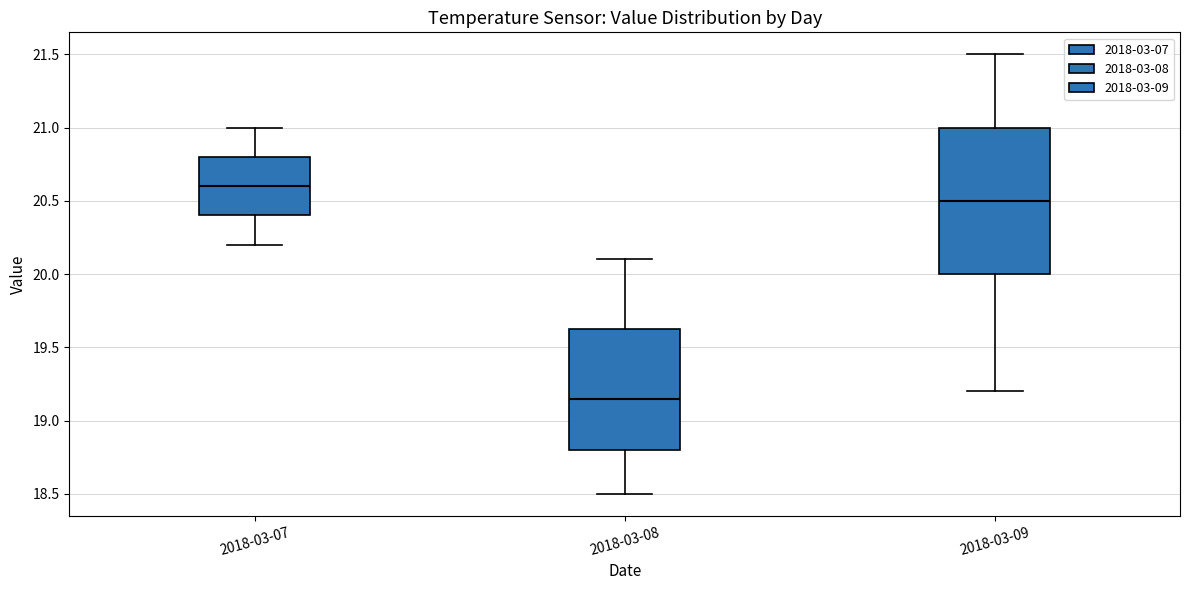

Reading left to right, read every box against the y-axis: the position of its median line, the range the box covers, and the ends of its whiskers. The values are not printed on the chart, so give them approximately, as read against the axis.

2018-03-07: median 20.60, box 20.40 to 20.80, whiskers 20.20 to 21.00
2018-03-08: median 19.15, box 18.80 to 19.65, whiskers 18.50 to 20.10
2018-03-09: median 20.50, box 20.00 to 21.00, whiskers 19.20 to 21.50